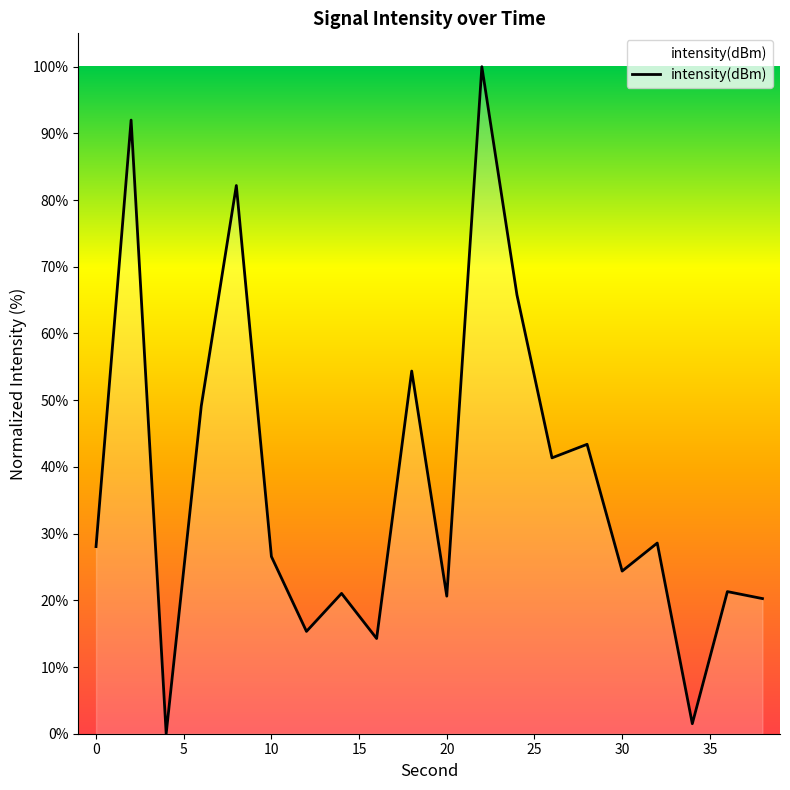

True or false: there are more than 1 points higher than both neighbors.

True